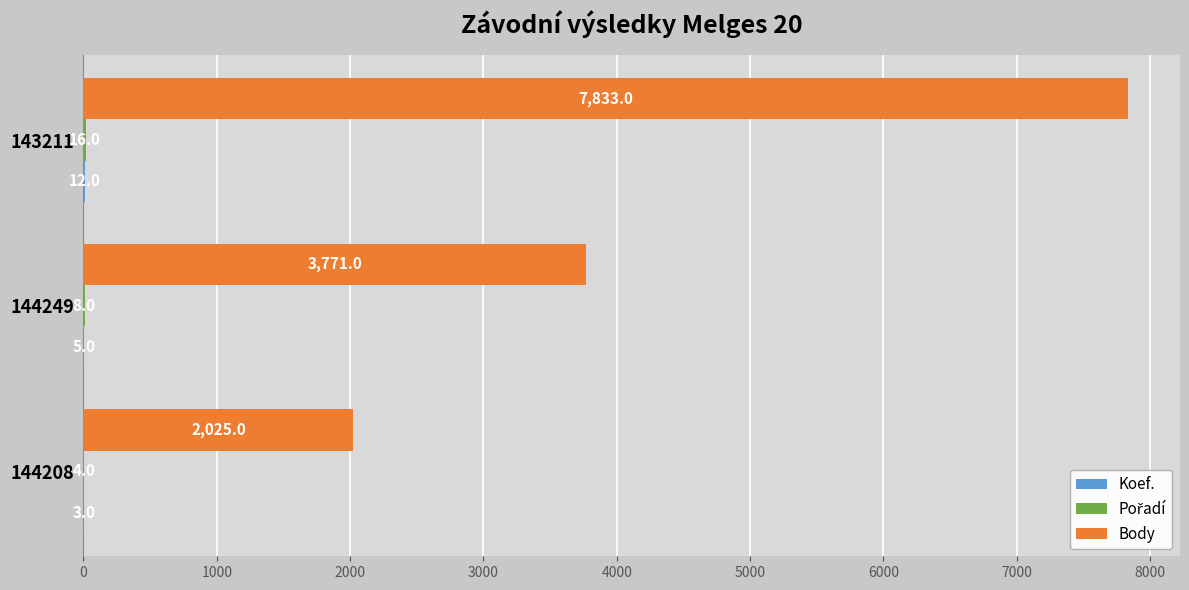

At which label does Body reach its peak?

143211